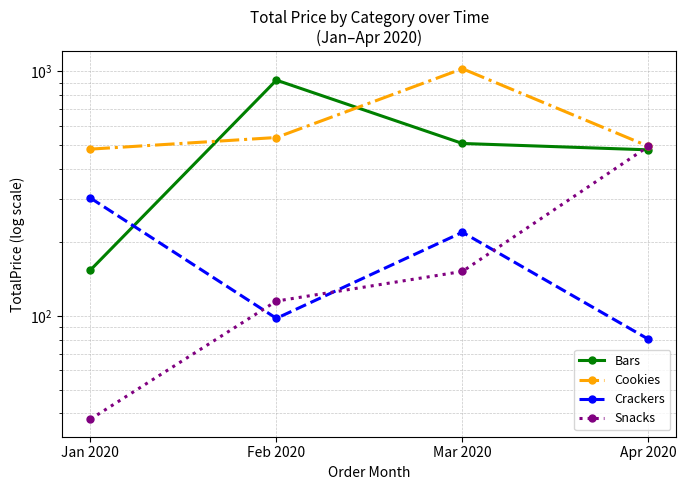

At which category does Crackers reach its first local peak?

Mar 2020